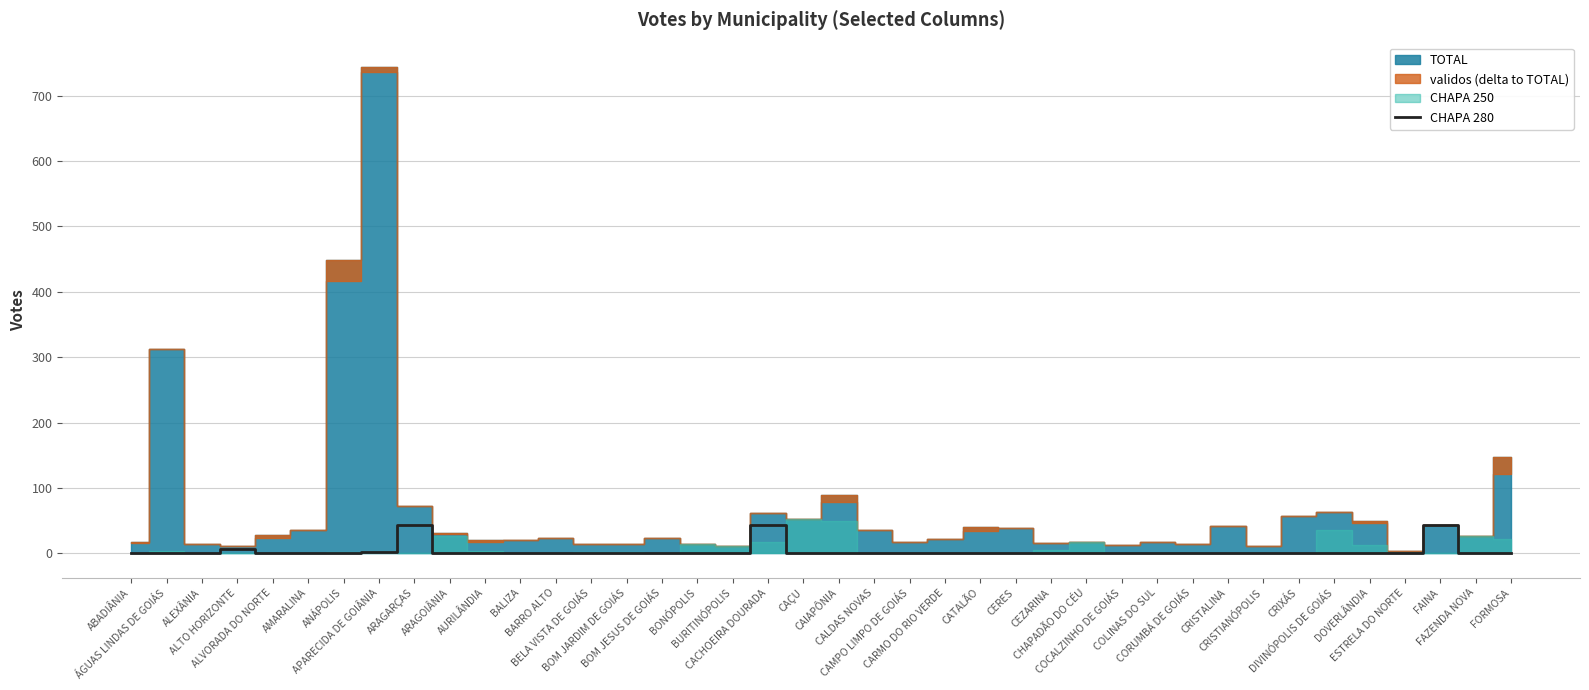

What is the highest value of the CHAPA 280 series?

44